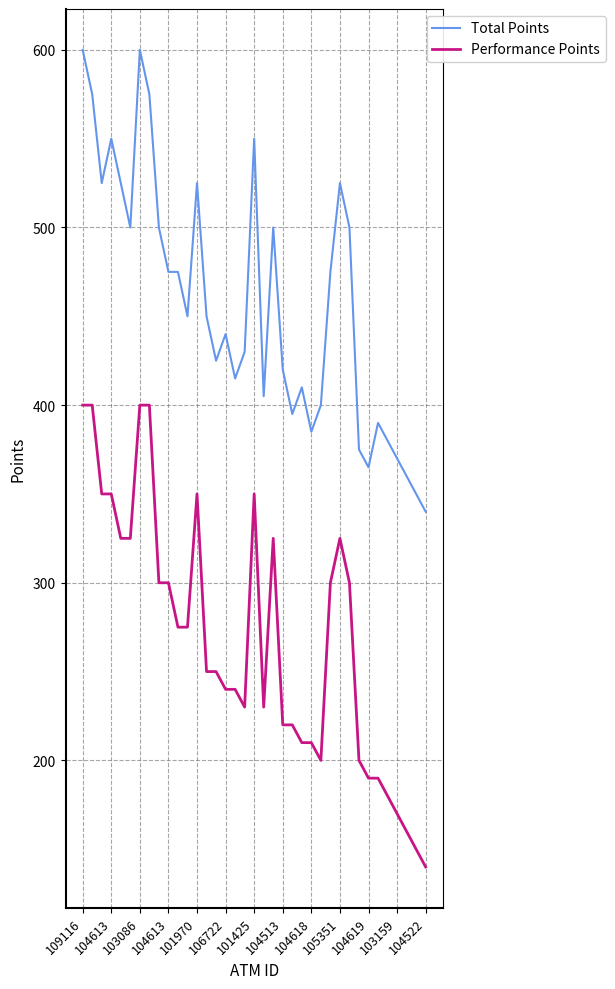

Rank the series by their maximum value, from highest to lowest.

Total Points, Performance Points